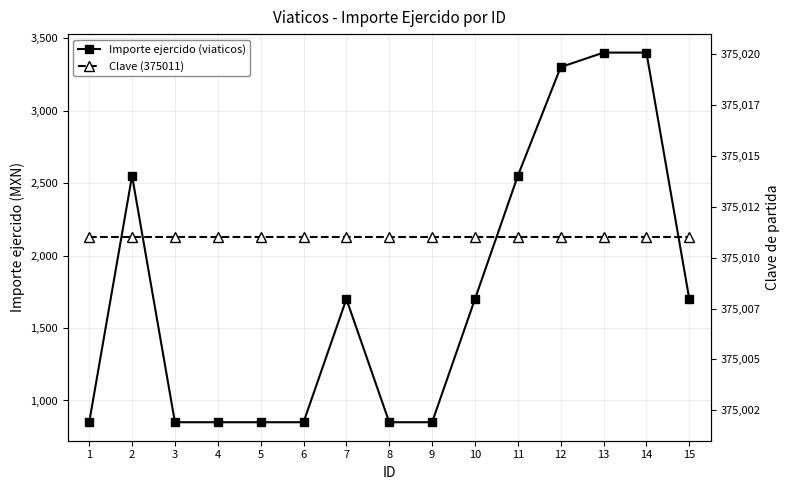

What is the average value of the Importe ejercido (viaticos) series?

1750